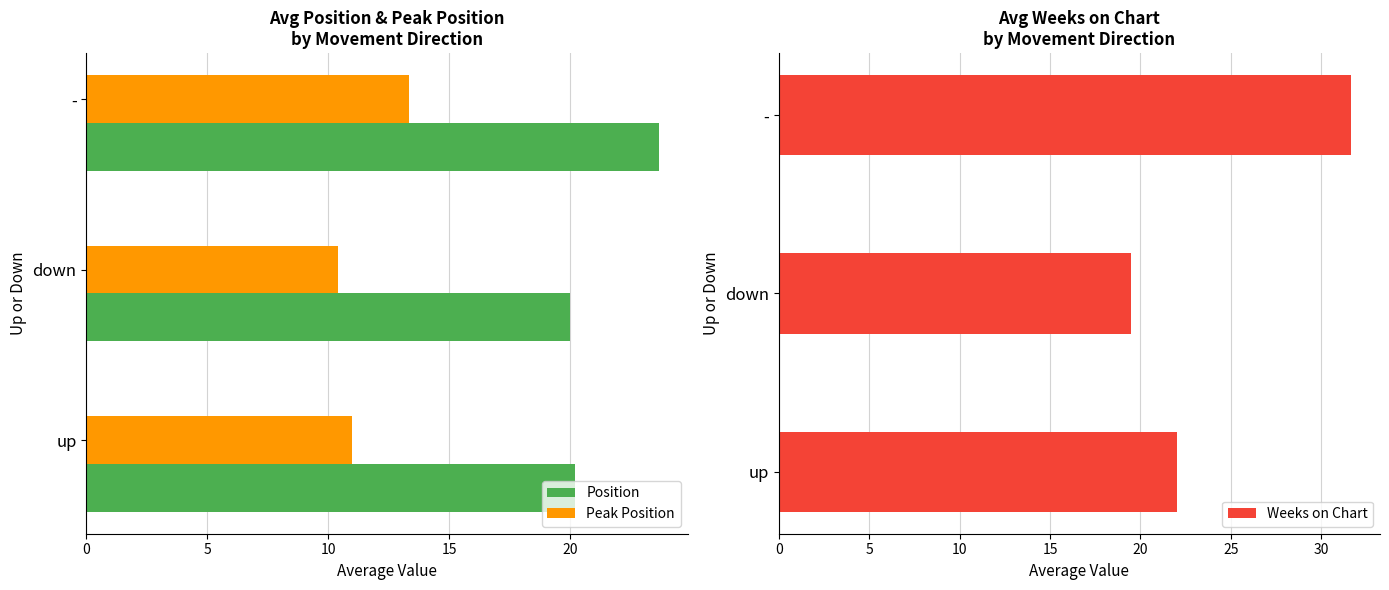

Does the chart contain any negative values?

No